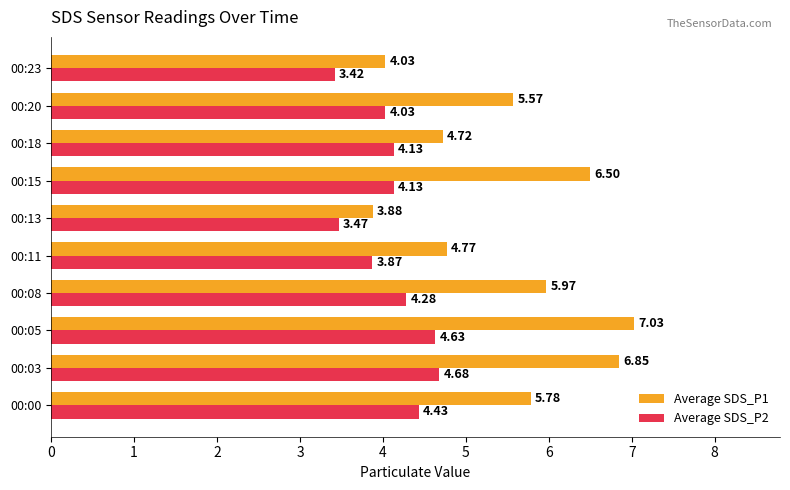

Which category has the highest value across all series?

00:05